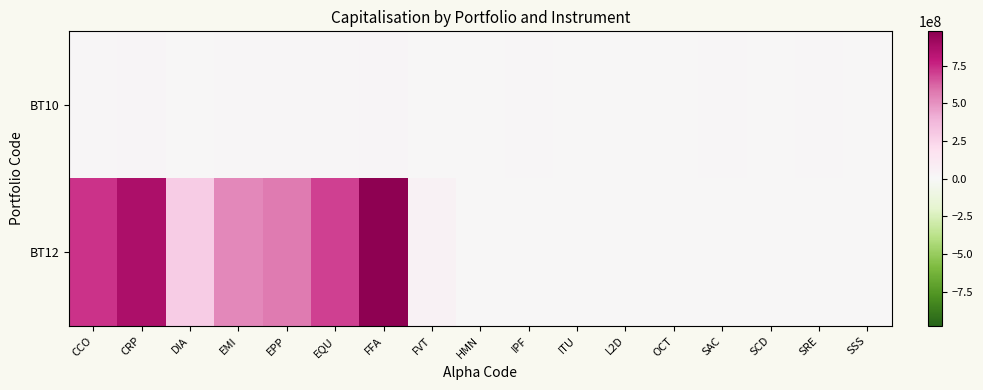

Which series changed the most between EMI and EQU?

BT12